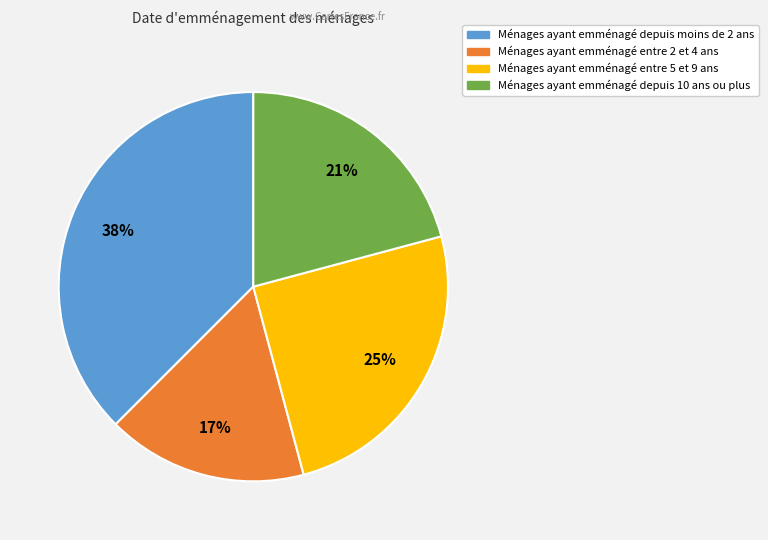

To the nearest percent, what is the average slice percentage?

25%